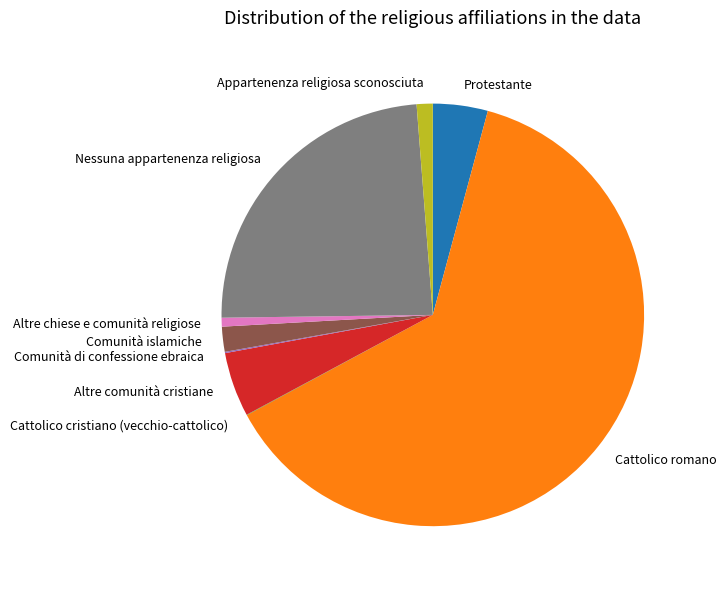

Does any single category account for the majority?

Yes